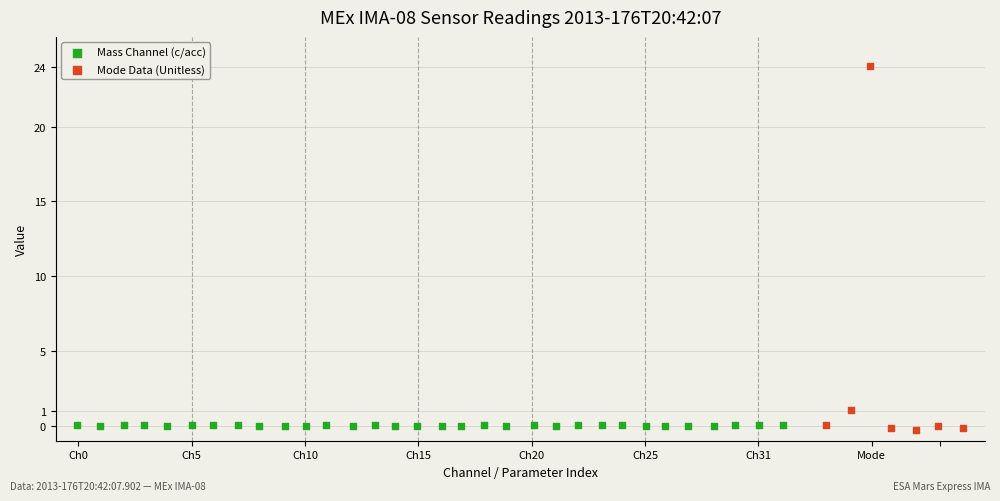

Which series has the largest Y range (max minus min)?

Mode Data (Unitless)